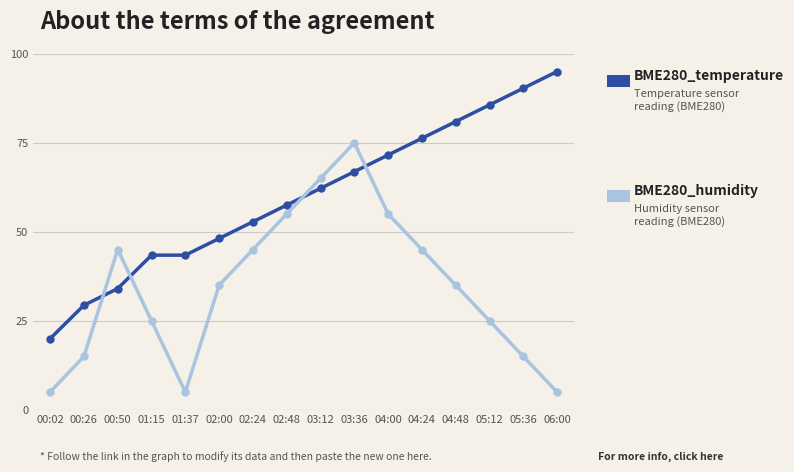

What is the total value across all series at 00:26?

44.4